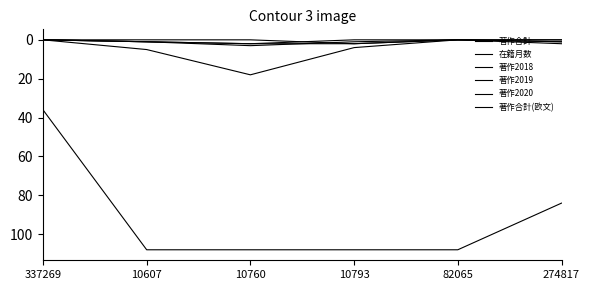

The value of 著作2019 at 10760 is 2. True or false?

True